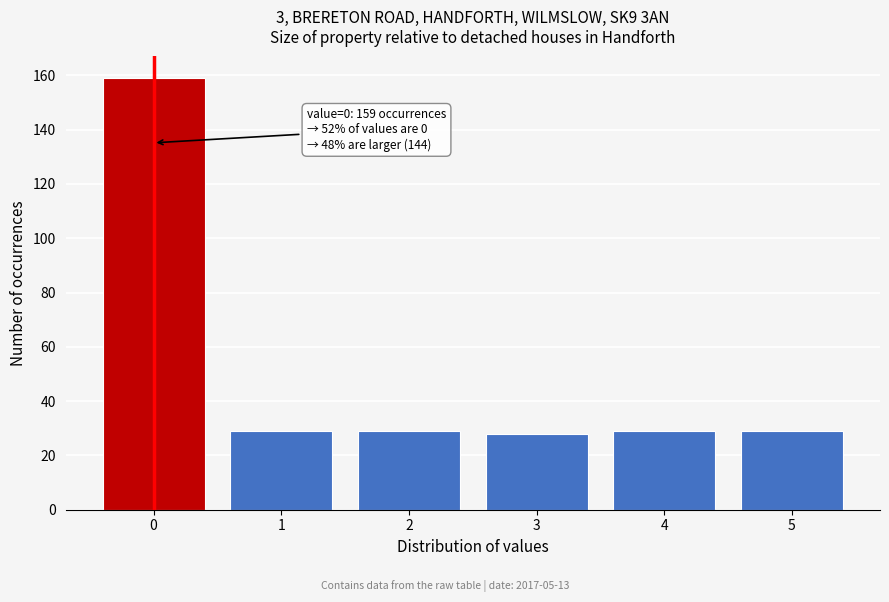

Reading left to right, list all the values displayed in this chart.

0=159	1=29	2=29	3=28	4=29	5=29